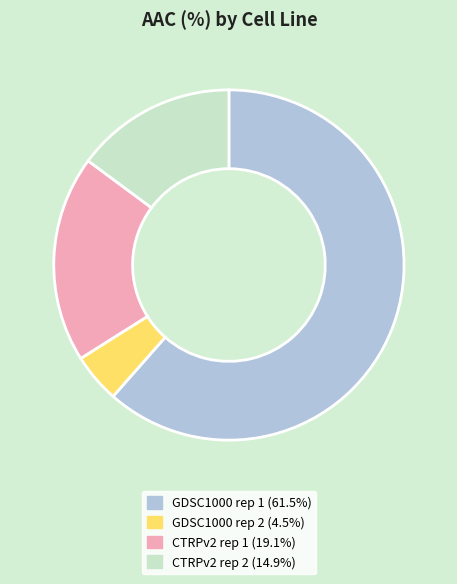

Which category has the smallest portion of the pie?

GDSC1000 rep 2